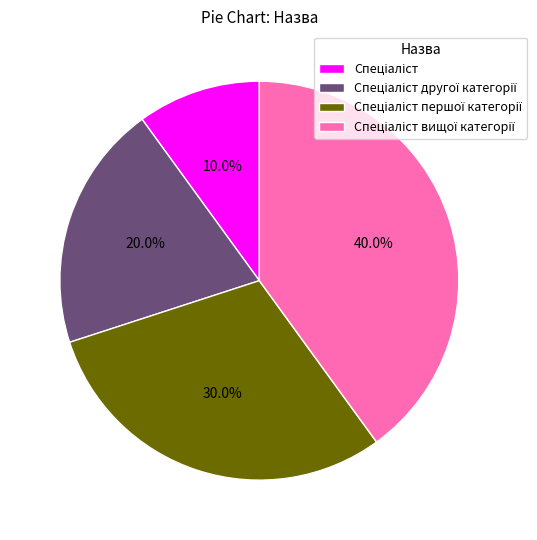

Does any single category account for the majority?

No